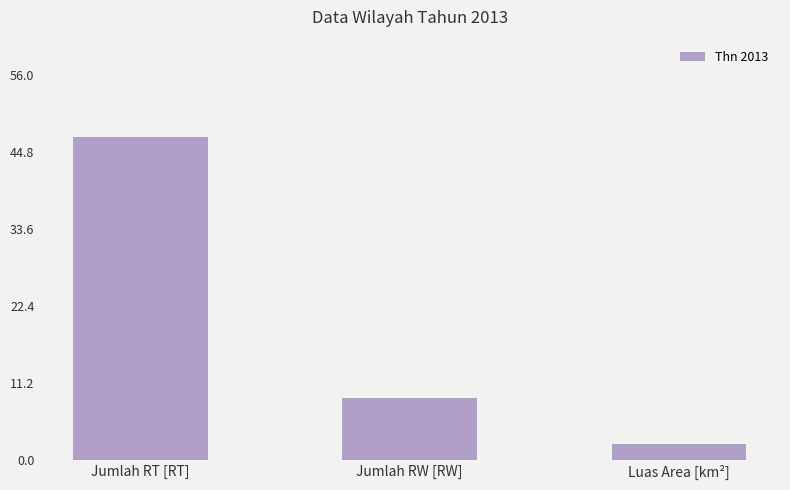

Reading right to left, transcribe all the data shown in this chart.

Luas Area [km²]=2.3	Jumlah RW [RW]=9.0	Jumlah RT [RT]=47.0